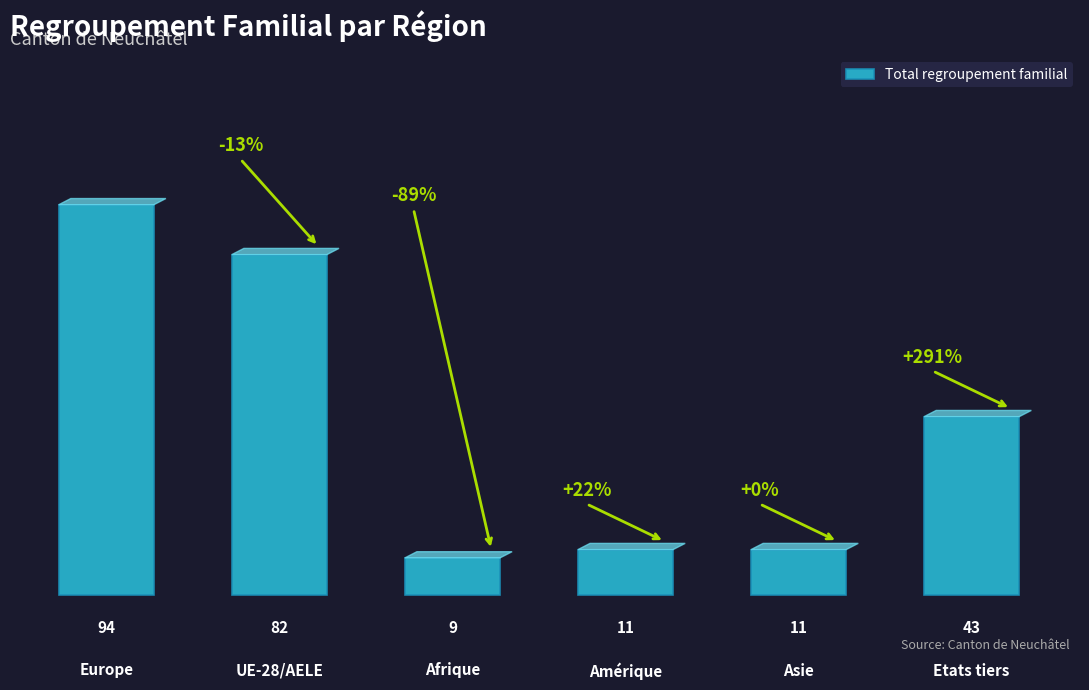

Reading left to right, list all the values displayed in this chart.

94	82	9	11	11	43